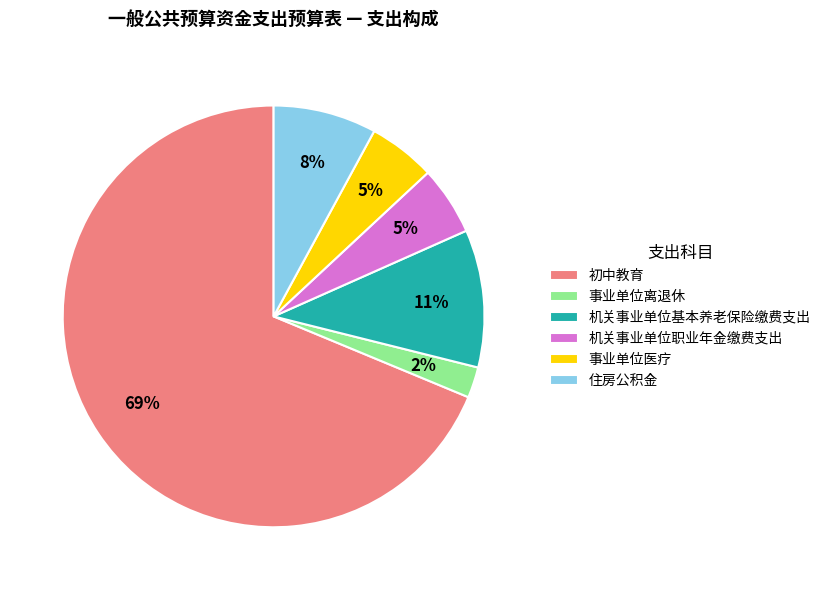

To the nearest percent, what is the combined percentage of 机关事业单位基本养老保险缴费支出 and 事业单位离退休?

13%